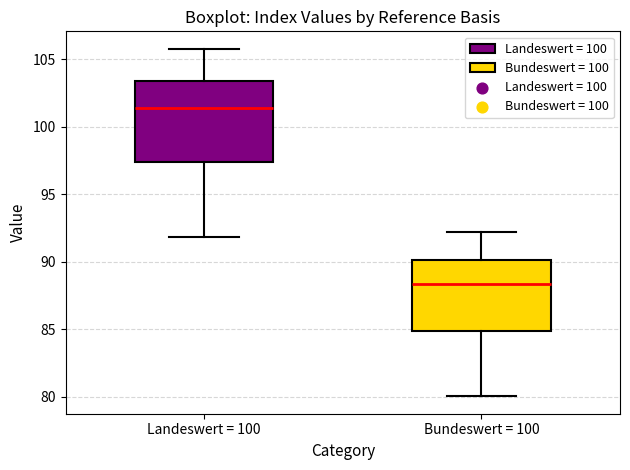

Which box has the lowest median line?

Bundeswert = 100